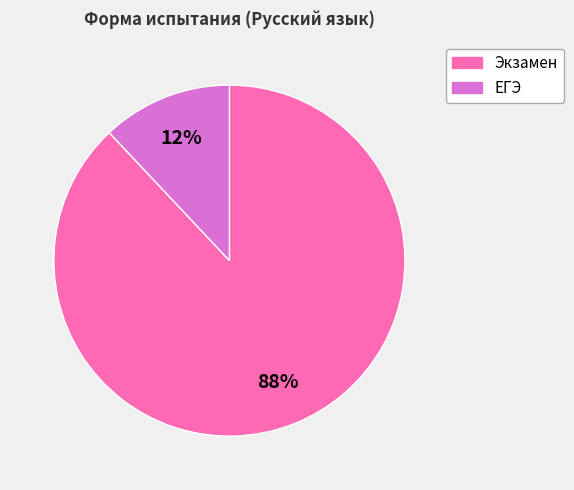

Is the sum of ЕГЭ and Экзамен greater than half?

Yes